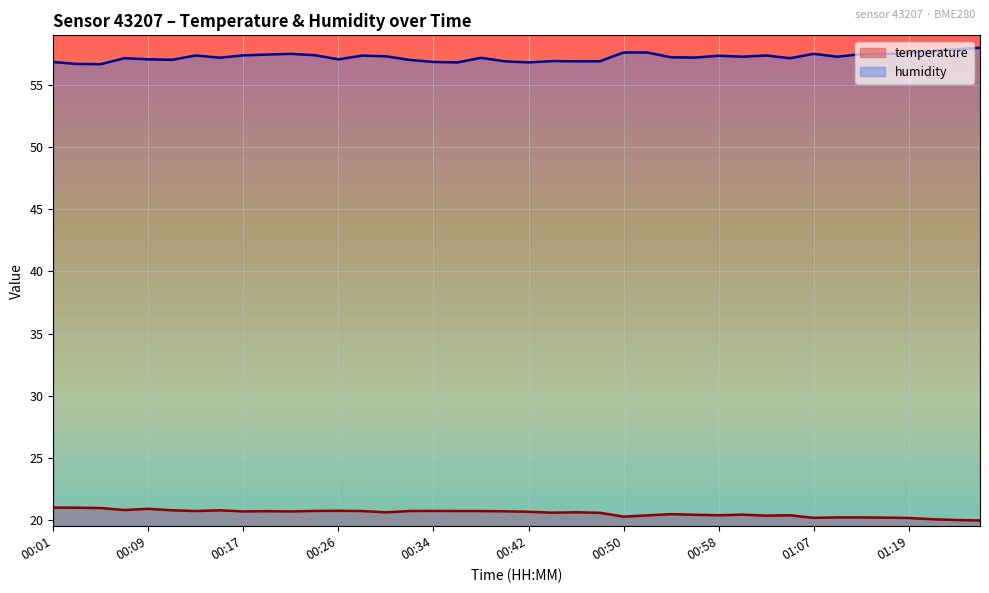

Reading right to left, extract all data points from this chart.

temperature: 01:26=20.0	01:24=20.0	01:21=20.1	01:19=20.2	01:15=20.2	01:13=20.2	01:11=20.2	01:07=20.2	01:04=20.4	01:02=20.4	01:00=20.4	00:58=20.4	00:56=20.4	00:54=20.5	00:52=20.4	00:50=20.3	00:48=20.6	00:46=20.6	00:44=20.6	00:42=20.7	00:40=20.7	00:38=20.7	00:36=20.7	00:34=20.7	00:32=20.7	00:30=20.6	00:28=20.7	00:26=20.7	00:24=20.7	00:21=20.7	00:19=20.7	00:17=20.7	00:15=20.8	00:13=20.7	00:11=20.8	00:09=20.9	00:07=20.8	00:05=21.0	00:03=21.0	00:01=21.0
humidity: 01:26=58.0	01:24=57.9	01:21=57.7	01:19=57.6	01:15=57.5	01:13=57.5	01:11=57.3	01:07=57.5	01:04=57.2	01:02=57.4	01:00=57.3	00:58=57.4	00:56=57.2	00:54=57.2	00:52=57.6	00:50=57.6	00:48=56.9	00:46=56.9	00:44=56.9	00:42=56.8	00:40=56.9	00:38=57.2	00:36=56.8	00:34=56.9	00:32=57.0	00:30=57.3	00:28=57.4	00:26=57.1	00:24=57.4	00:21=57.5	00:19=57.5	00:17=57.4	00:15=57.2	00:13=57.4	00:11=57.0	00:09=57.1	00:07=57.2	00:05=56.7	00:03=56.7	00:01=56.9